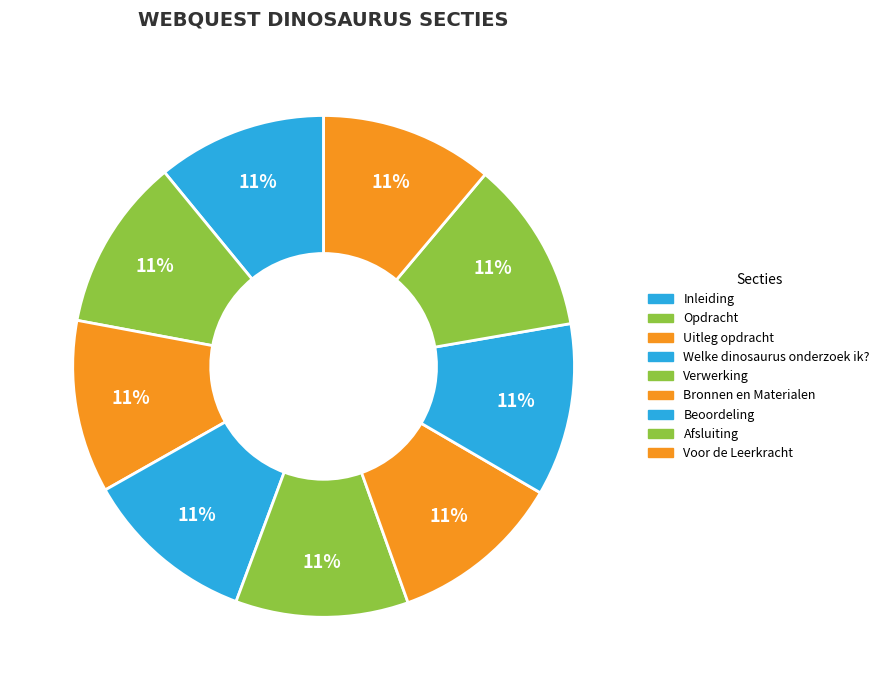

Count the number of slices in the pie.

9